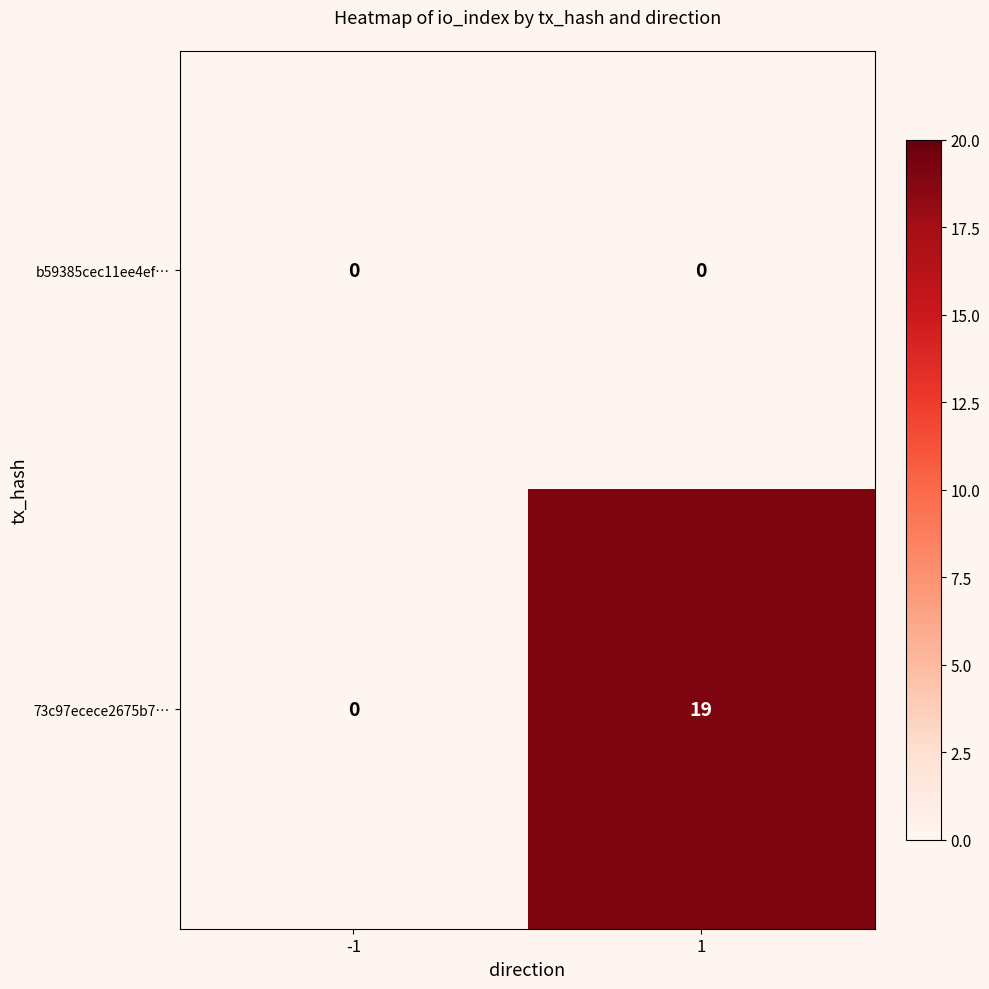

What is the maximum value shown in the chart?

19